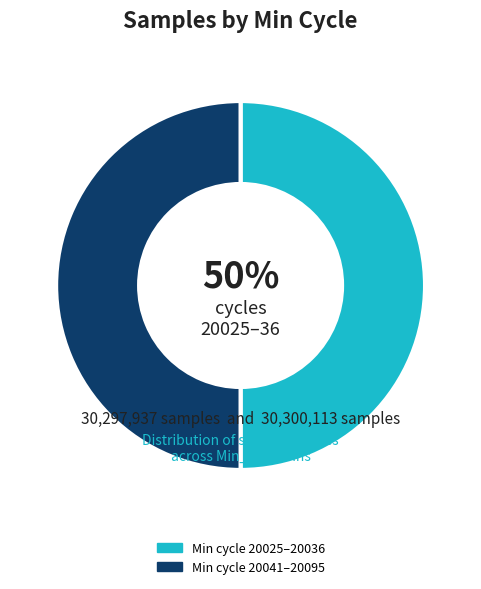

Do Min cycle 20025–20036 and Min cycle 20041–20095 together represent more than half of the pie?

Yes